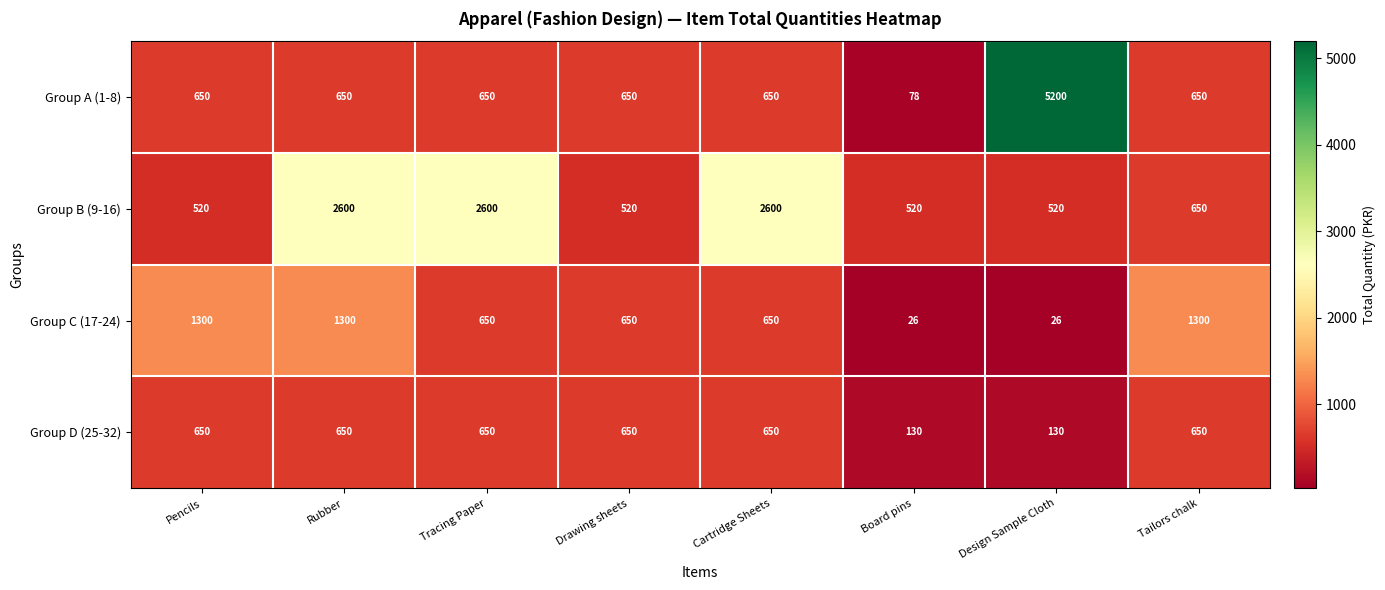

Which label corresponds to the largest value in the chart?

Design Sample Cloth